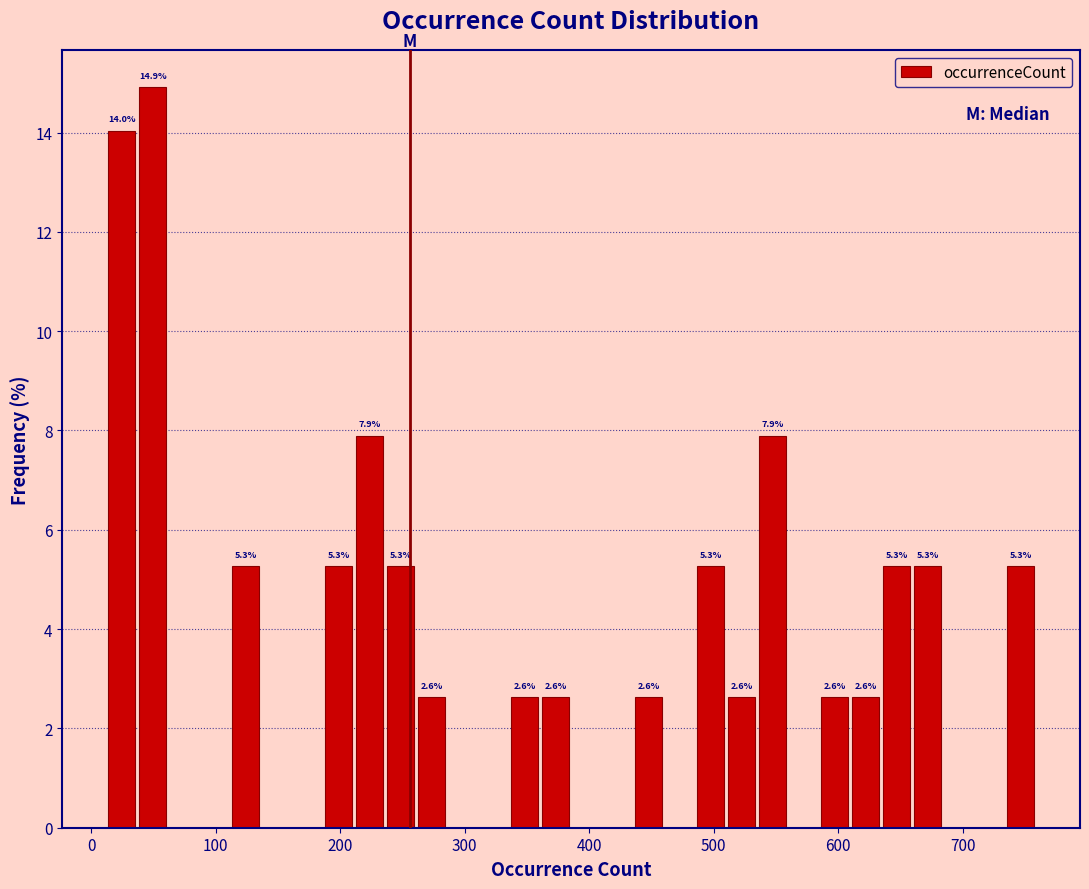

Read against the x-axis, roughly where is the centre of the tallest bar?

50